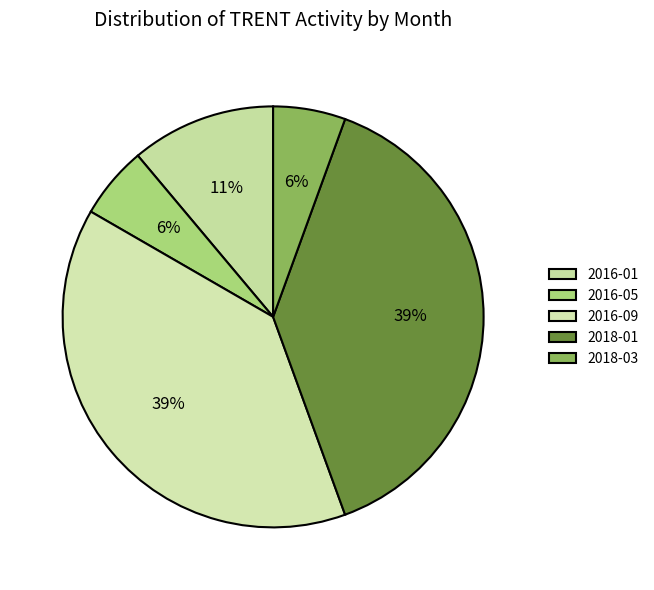

How many segments does this pie chart have?

5